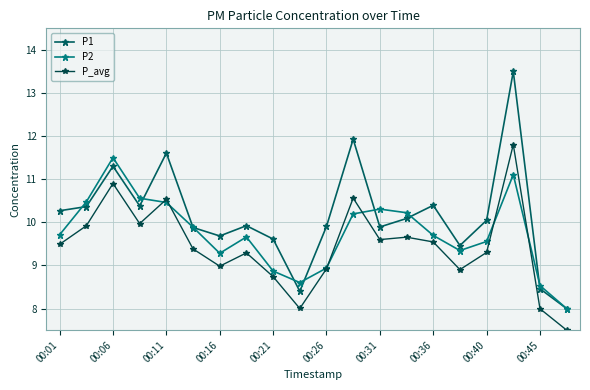

True or false: P2 has more than 0 points higher than both neighbors.

True